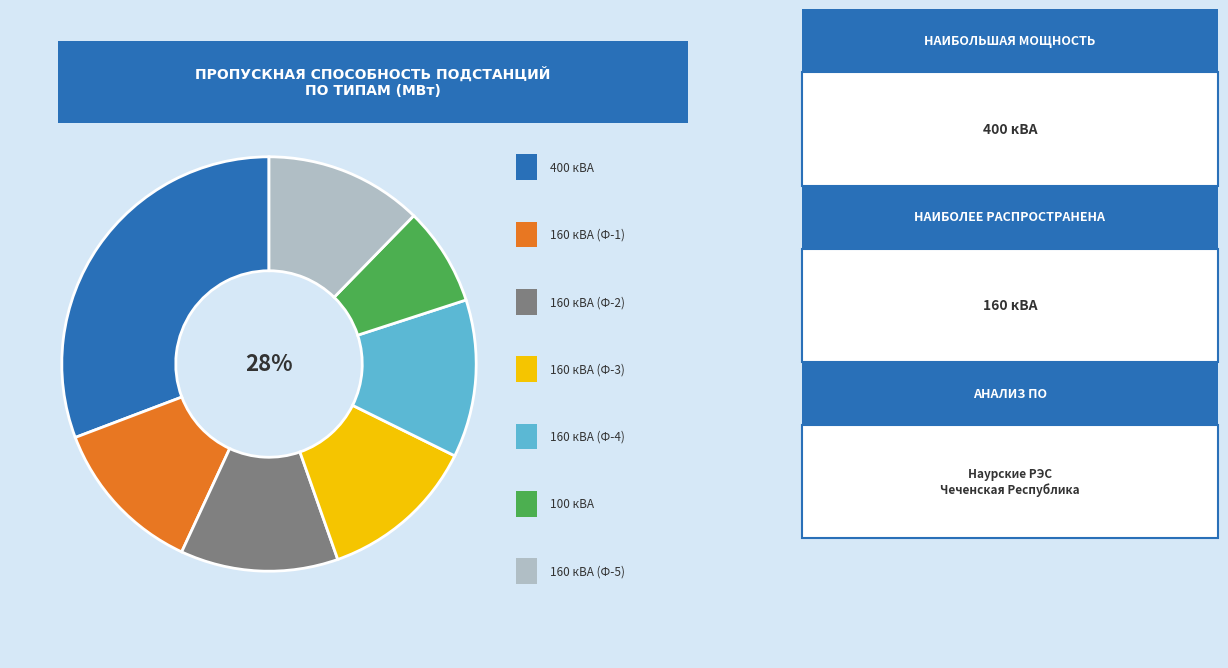

What percentage is the Наурские РЭС (160кВА-4) slice, to the nearest percent?

12%